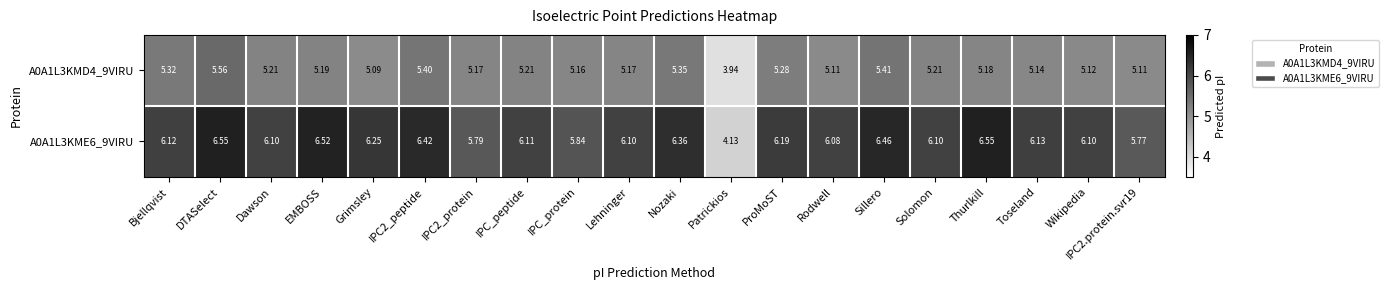

At which category is the sum across all series the highest?

DTASelect